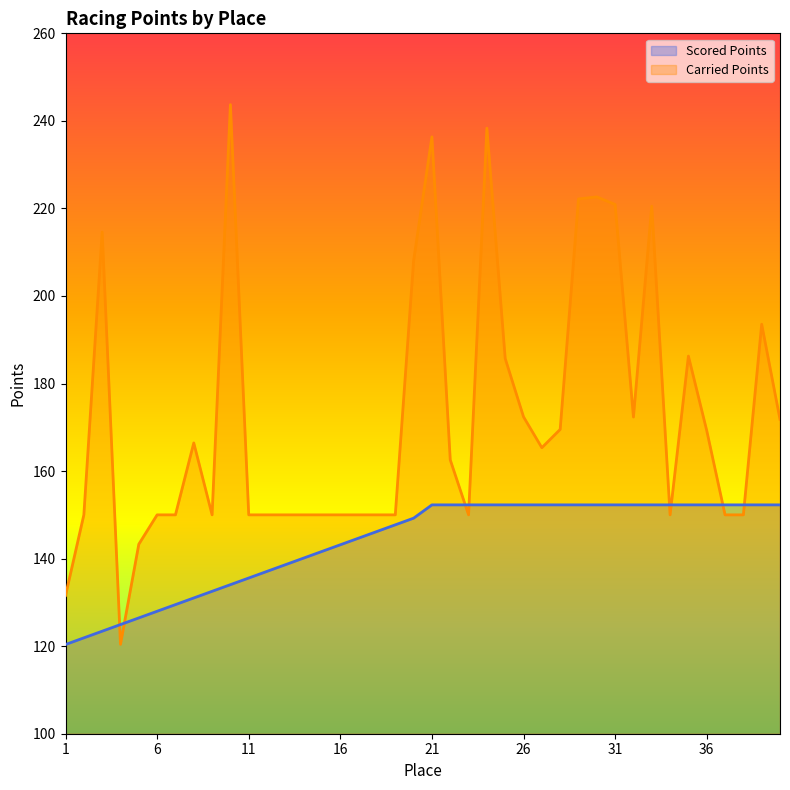

What is the minimum value shown in the chart?

120.4